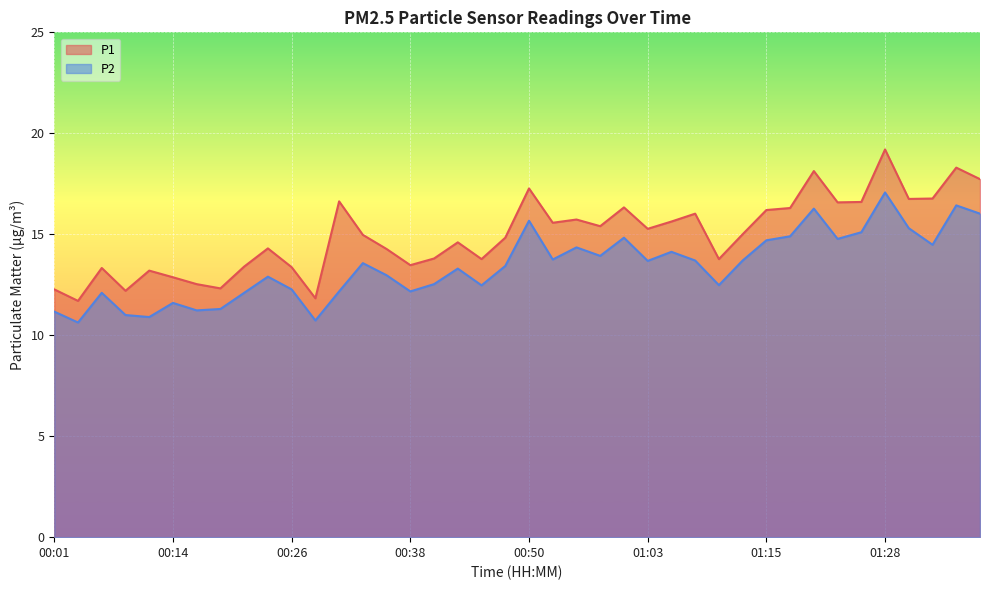

Reading right to left, list all the values displayed in this chart.

P1: 01:38=17.7	01:36=18.3	01:33=16.8	01:31=16.8	01:28=19.2	01:26=16.6	01:23=16.6	01:20=18.1	01:18=16.3	01:15=16.2	01:13=15.0	01:10=13.8	01:08=16.0	01:05=15.6	01:03=15.3	01:00=16.3	00:58=15.4	00:55=15.7	00:53=15.6	00:50=17.3	00:48=14.8	00:45=13.8	00:43=14.6	00:41=13.8	00:38=13.5	00:36=14.3	00:33=15.0	00:31=16.6	00:28=11.8	00:26=13.4	00:23=14.3	00:21=13.4	00:18=12.3	00:16=12.5	00:14=12.9	00:11=13.2	00:09=12.2	00:06=13.3	00:04=11.7	00:01=12.3
P2: 01:38=16.0	01:36=16.4	01:33=14.5	01:31=15.3	01:28=17.1	01:26=15.1	01:23=14.8	01:20=16.3	01:18=14.9	01:15=14.7	01:13=13.7	01:10=12.5	01:08=13.7	01:05=14.1	01:03=13.7	01:00=14.8	00:58=13.9	00:55=14.3	00:53=13.8	00:50=15.7	00:48=13.4	00:45=12.5	00:43=13.3	00:41=12.5	00:38=12.2	00:36=13.0	00:33=13.6	00:31=12.2	00:28=10.7	00:26=12.3	00:23=12.9	00:21=12.1	00:18=11.3	00:16=11.2	00:14=11.6	00:11=10.9	00:09=11.0	00:06=12.1	00:04=10.6	00:01=11.2